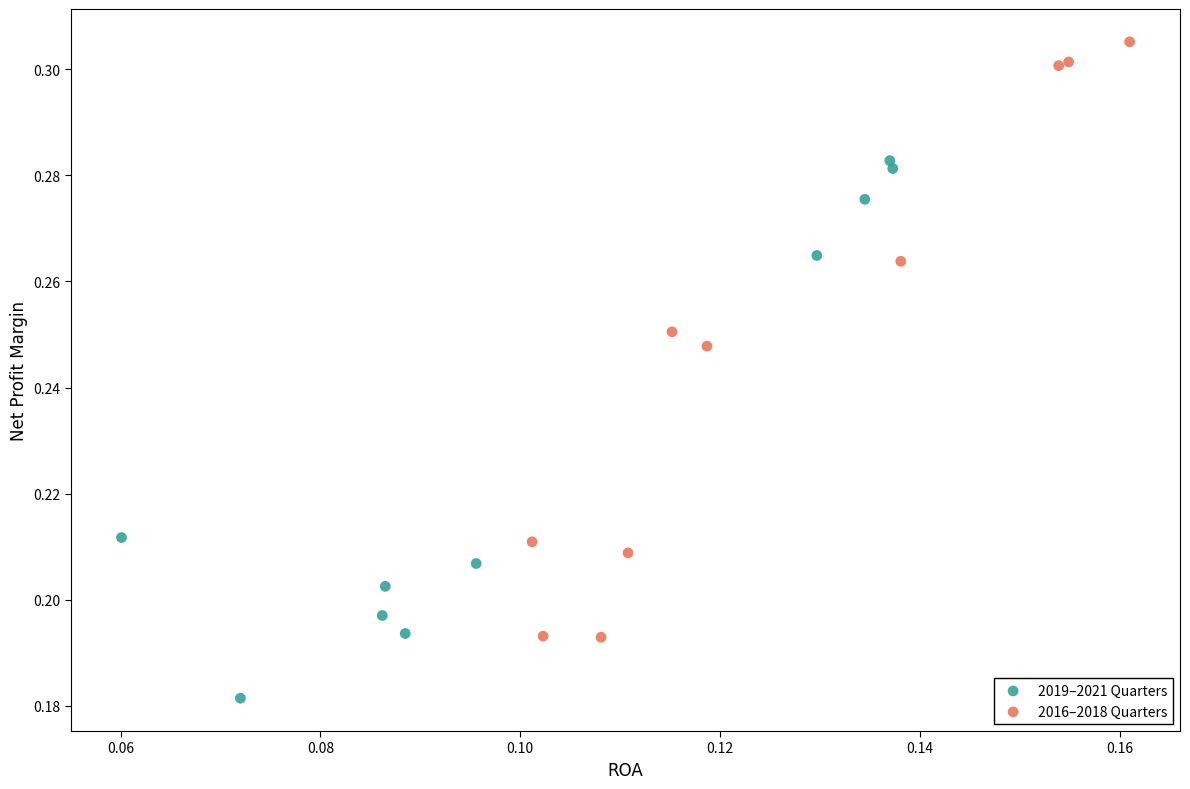

Which series reaches the maximum Y coordinate?

2016–2018 Quarters